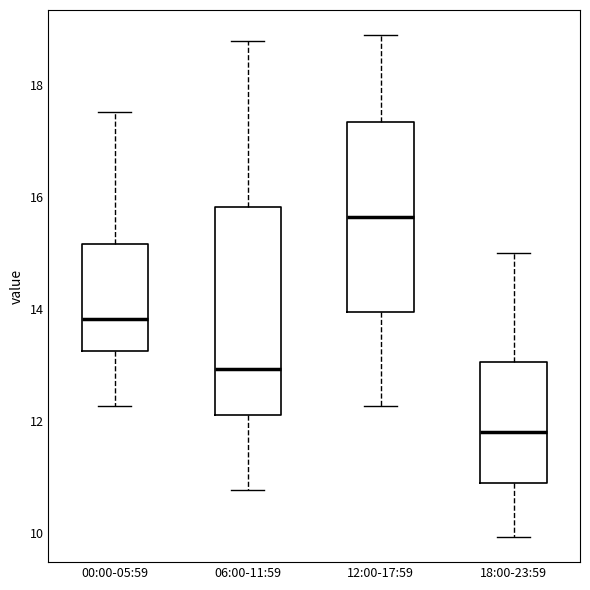

Where does the lower whisker of the box for 18:00-23:59 end on the y-axis? The values are not printed on the chart, so give them approximately, as read against the axis.

10.0